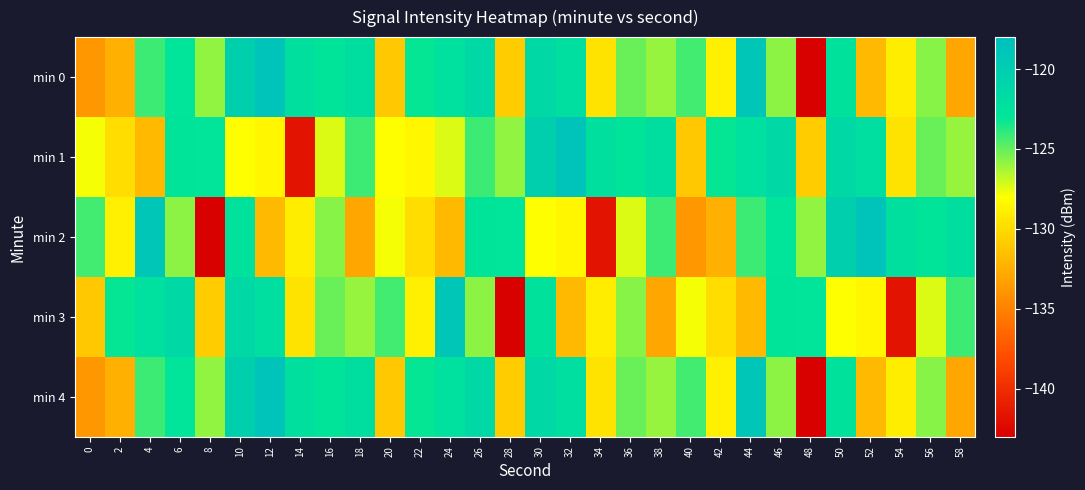

Rank the series at 42 from lowest to highest value.

min 2, min 3, min 0, min 4, min 1